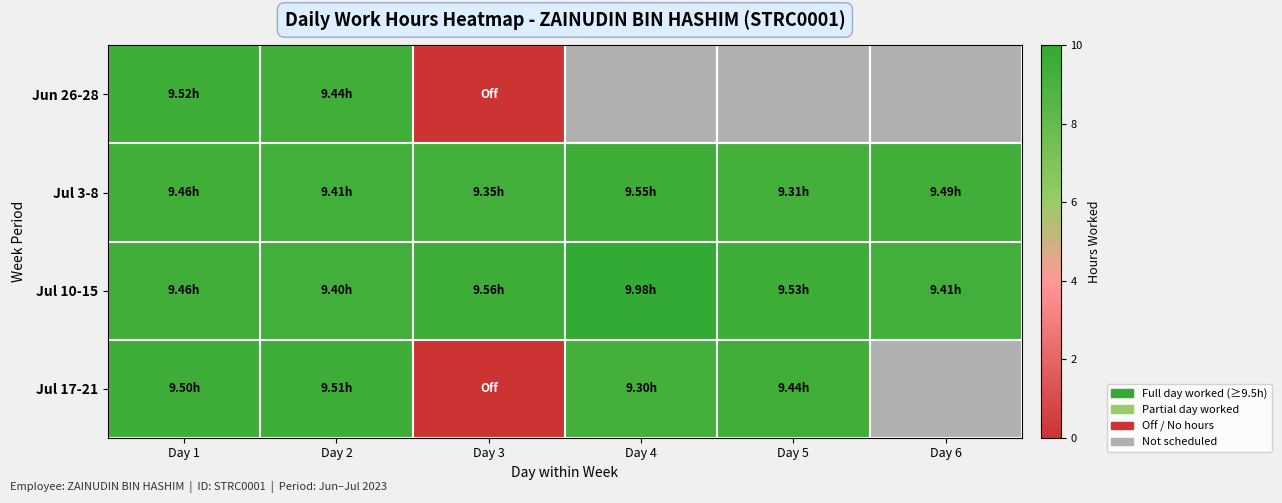

At which label does Jun 26-28 reach its minimum?

Day 3